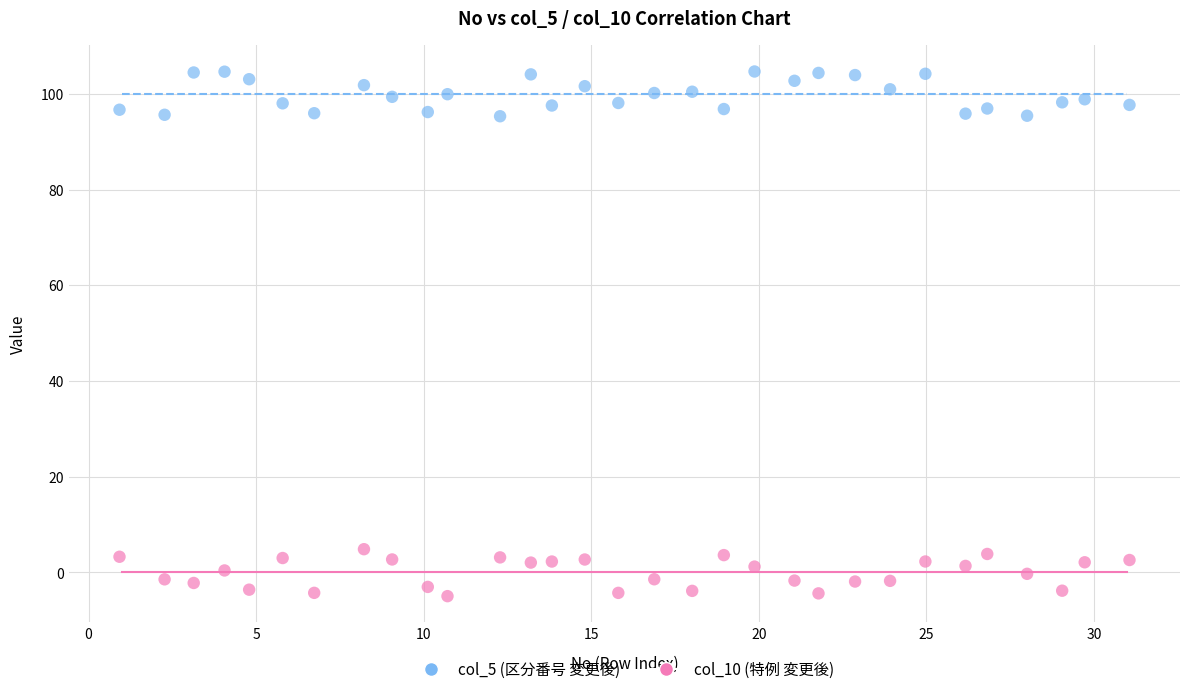

Which series contains the highest Y value?

col_5 (区分番号 変更後)